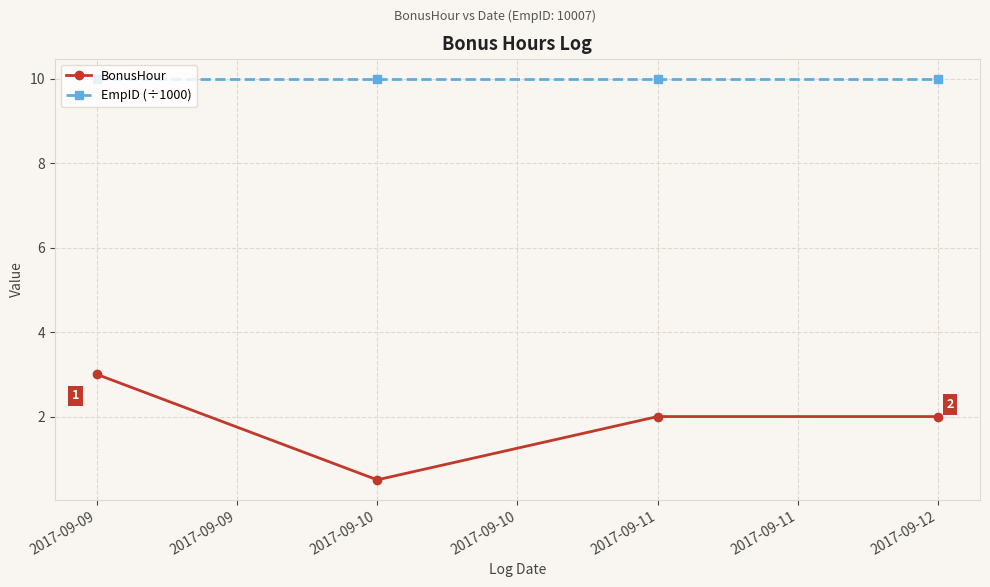

Where is BonusHour nearest to the value 1?

2017-09-10